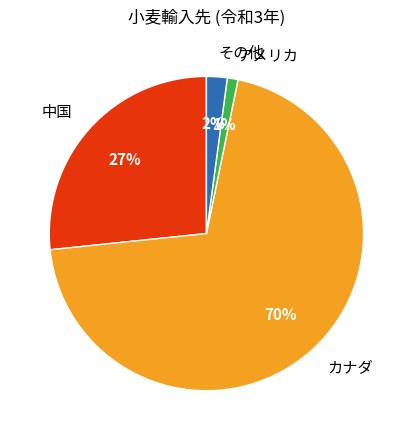

Which slice is the largest?

カナダ